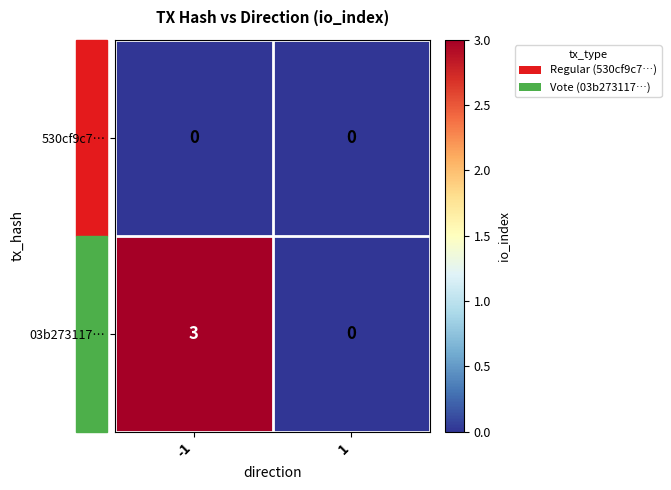

Rank the series at -1 from highest to lowest value.

03b273117…, 530cf9c7…